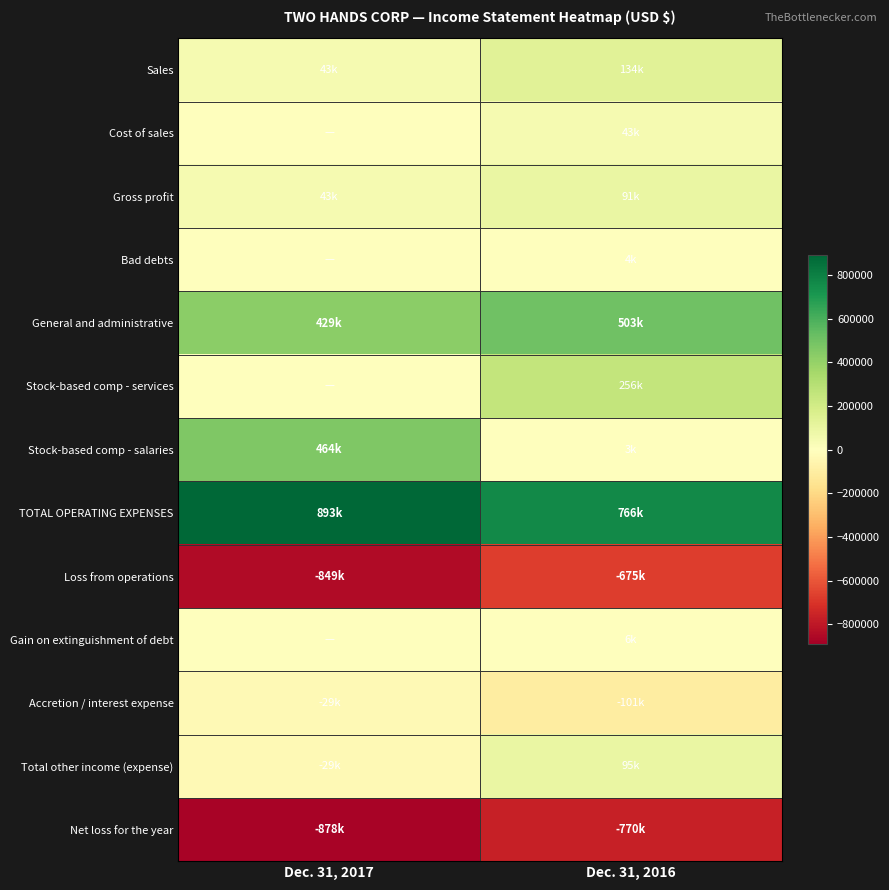

List the series in order of their peak value, lowest first.

Net loss for the year, Loss from operations, Accretion / interest expense, Bad debts, Gain on extinguishment of debt, Cost of sales, Gross profit, Total other income (expense), Sales, Stock-based comp - services, Stock-based comp - salaries, General and administrative, TOTAL OPERATING EXPENSES